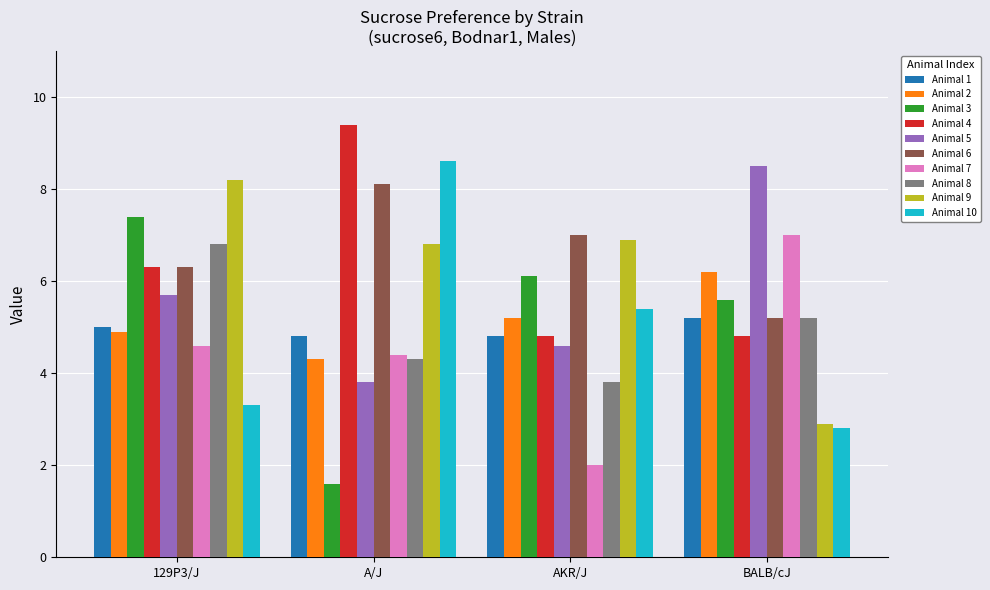

List the labels in order of Animal 8 value, largest first.

129P3/J, BALB/cJ, A/J, AKR/J